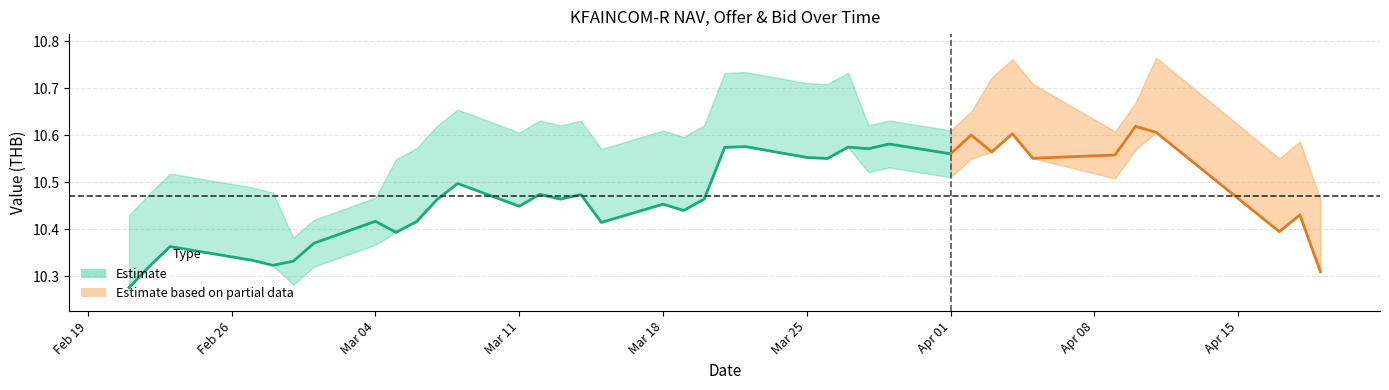

What position from the left is 35?

36